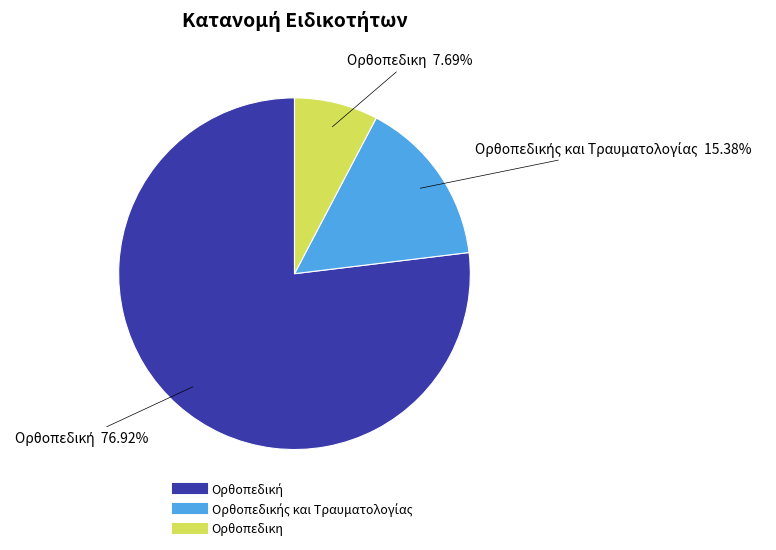

Count the number of slices in the pie.

3